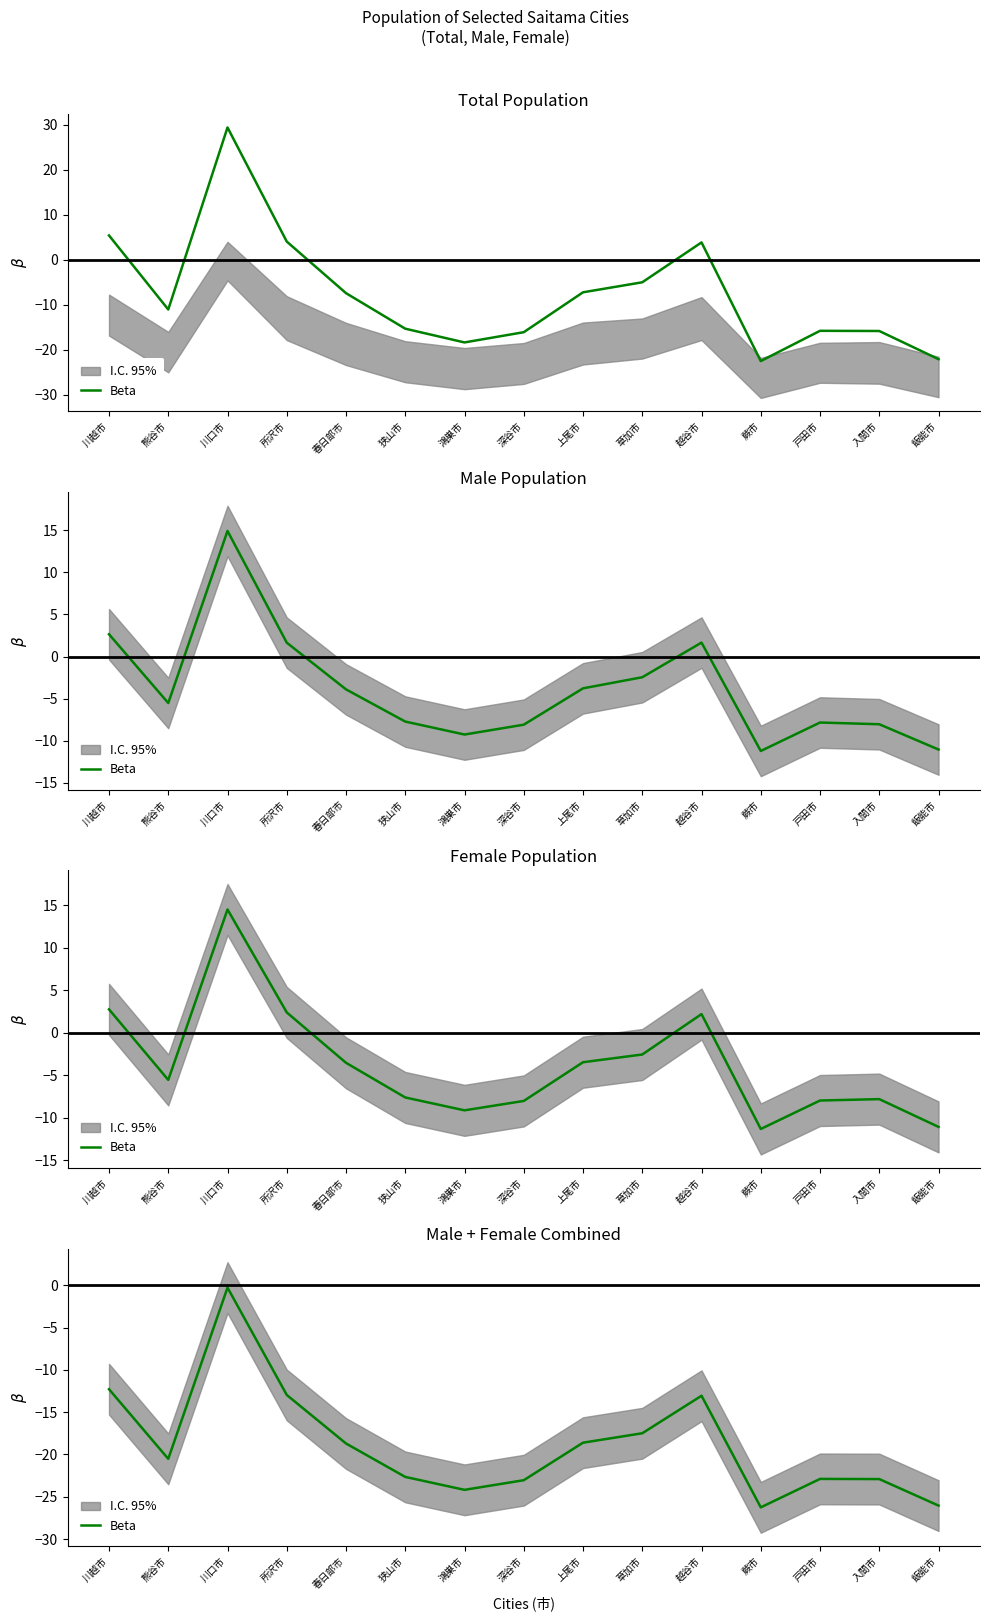

True or false: the data has more than 1 interior local peaks.

True